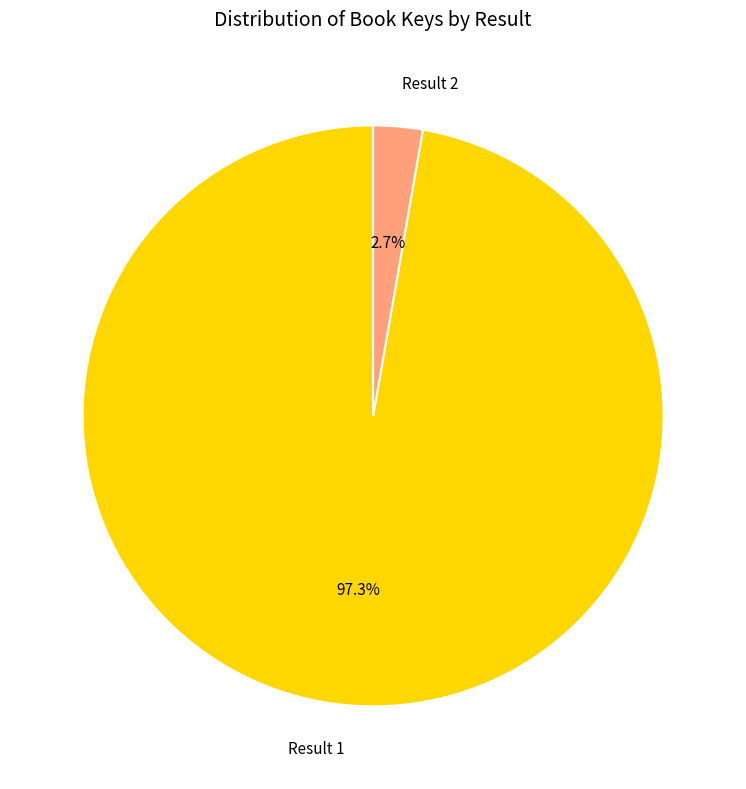

What is the largest slice in the pie chart?

Result 1